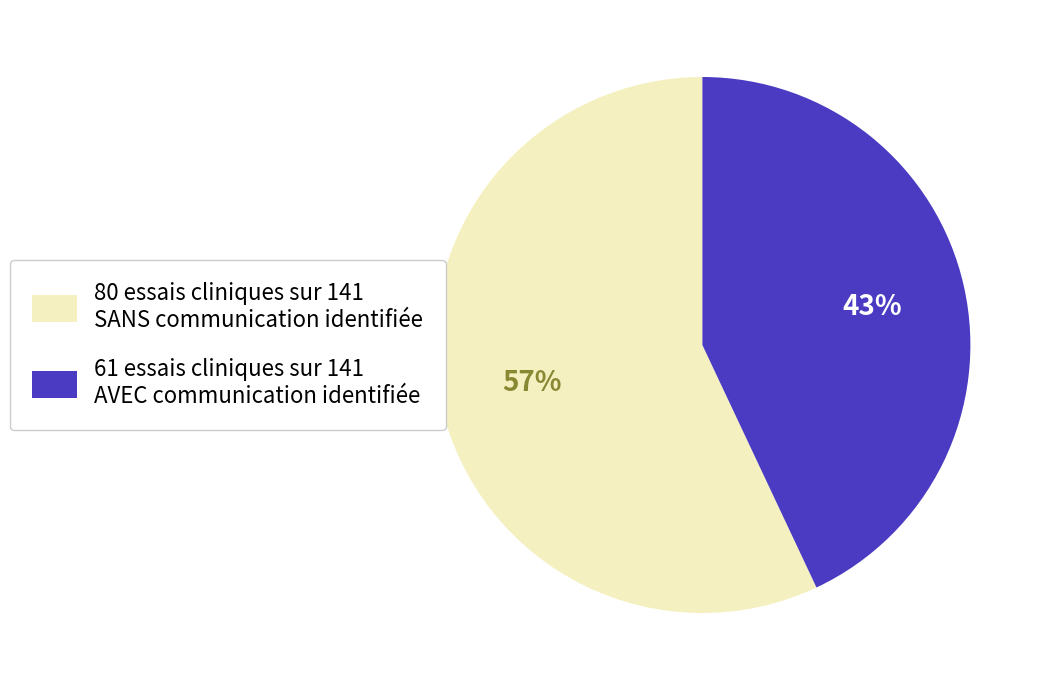

To the nearest percent, what is the difference between the largest and smallest slice percentages?

14%